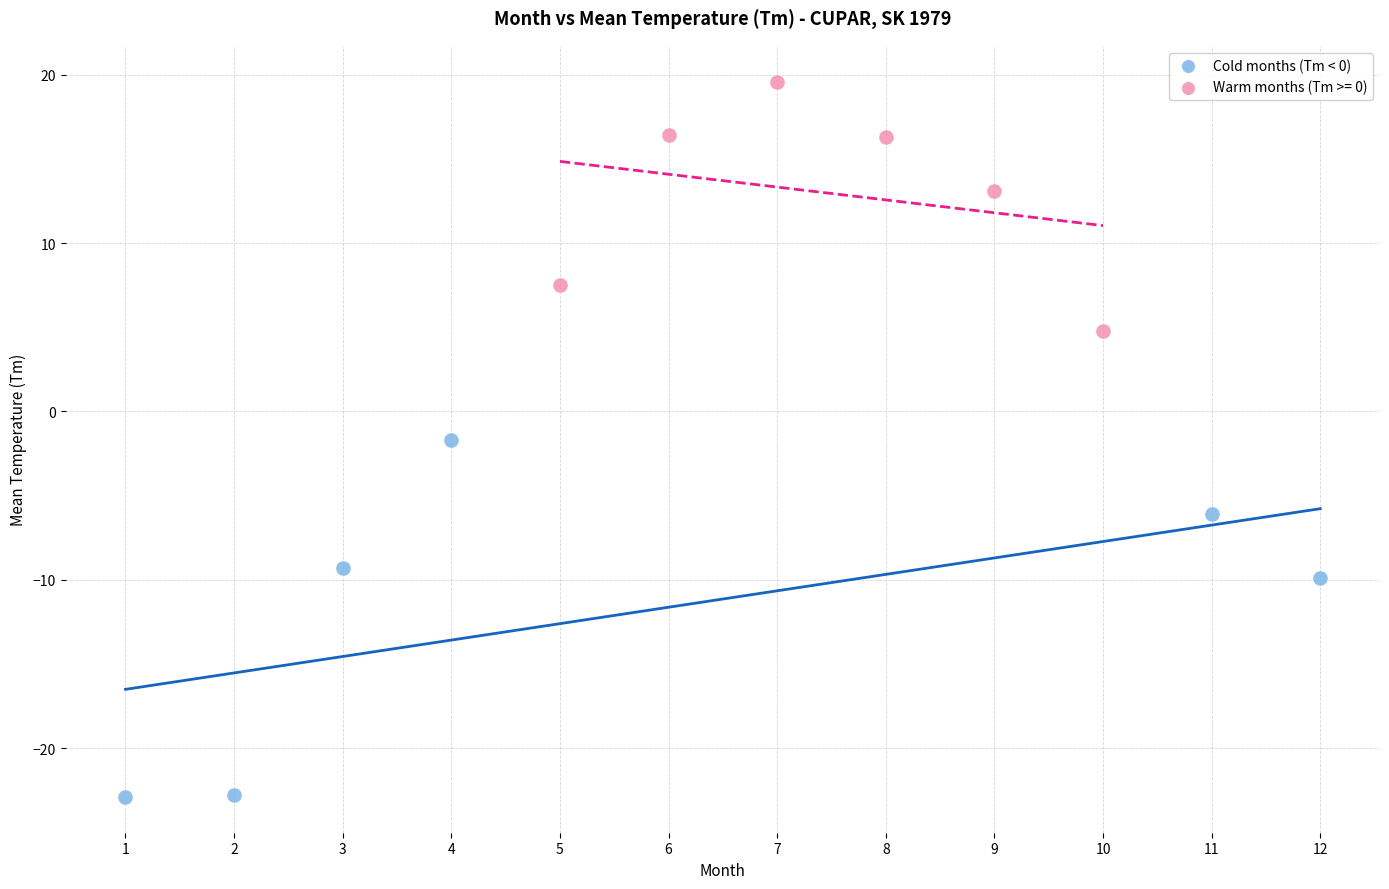

Which series has the widest spread of Y values?

Cold months (Tm < 0)